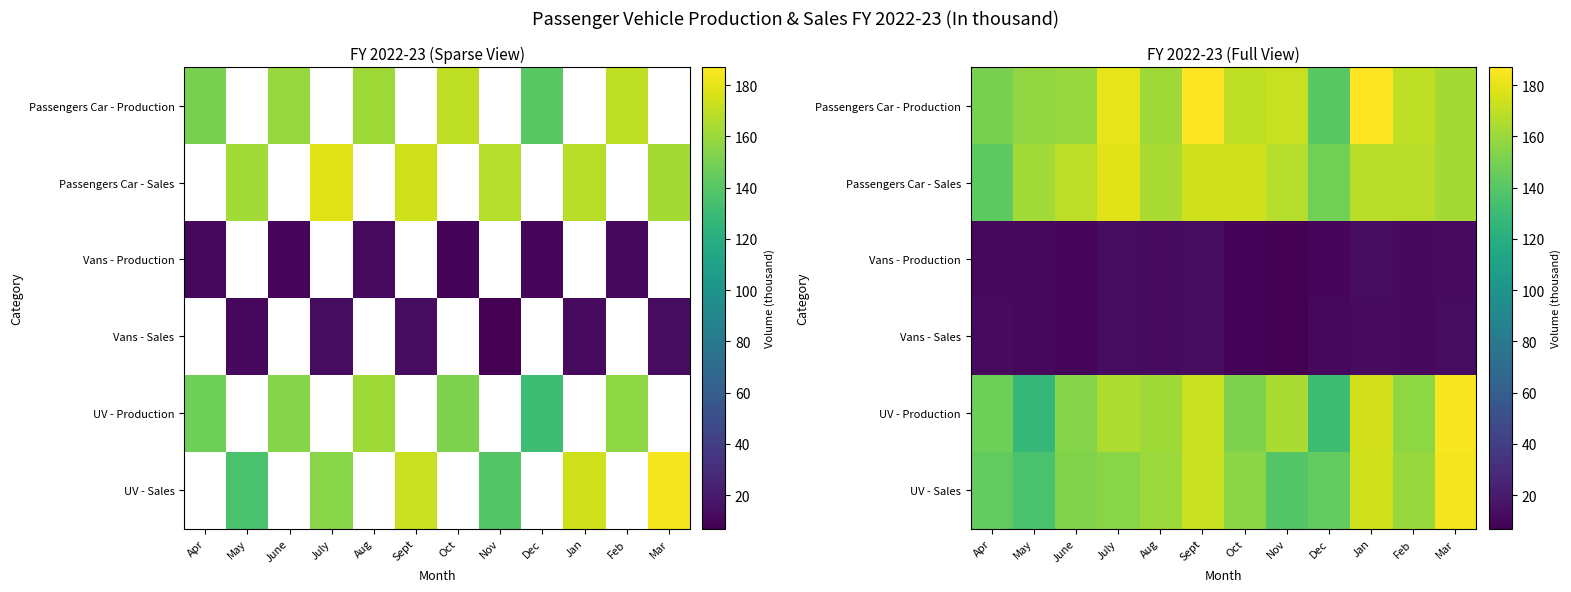

Which series has the largest total across all categories?

Passengers Car - Production